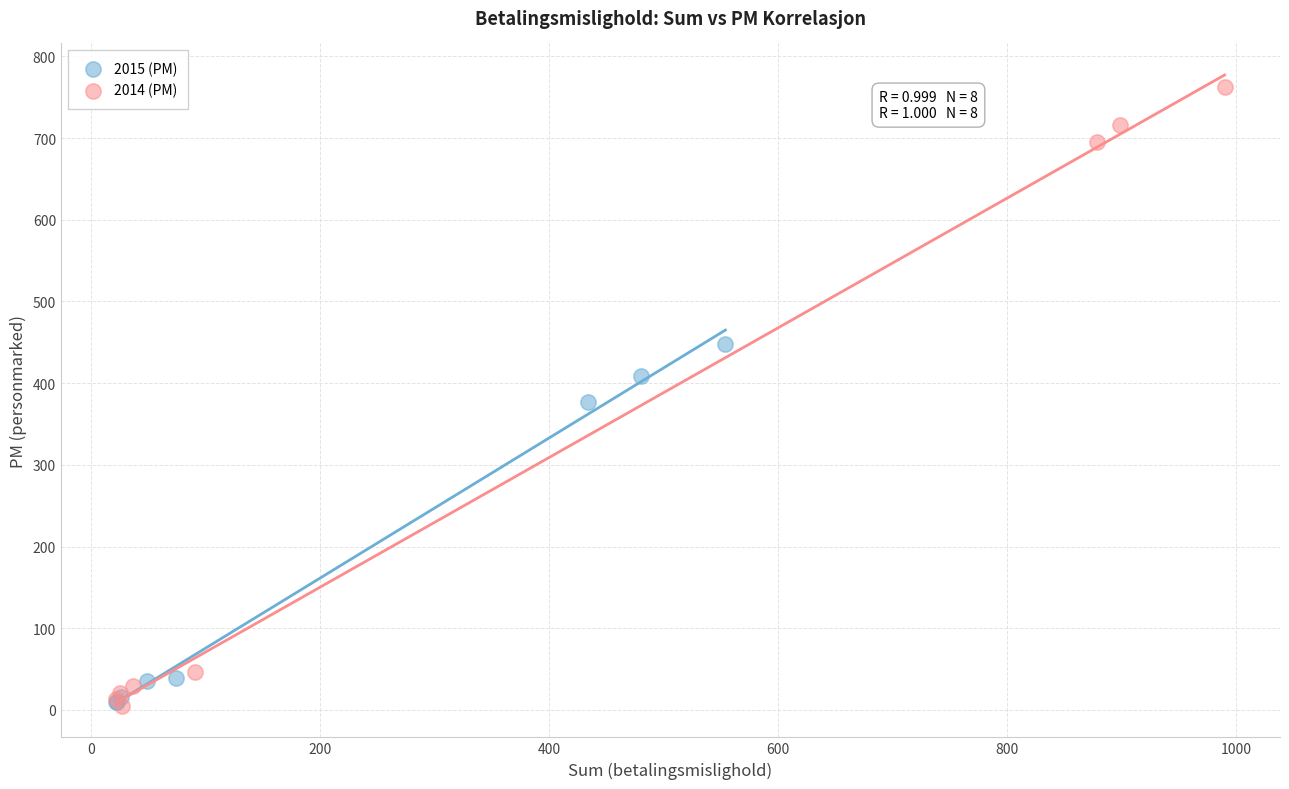

Which series has the widest spread of Y values?

2014 (PM)